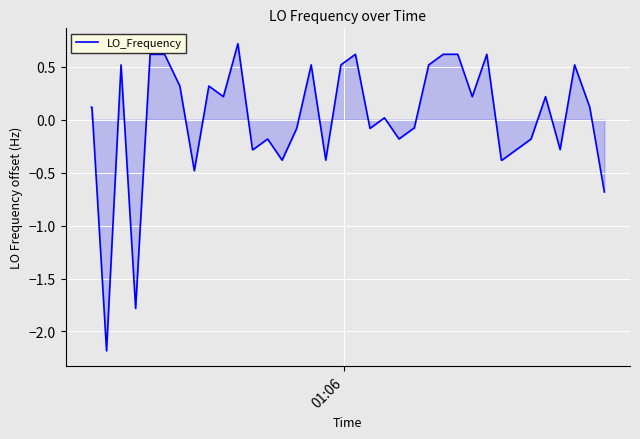

What is the minimum value shown in the chart?

-2.2